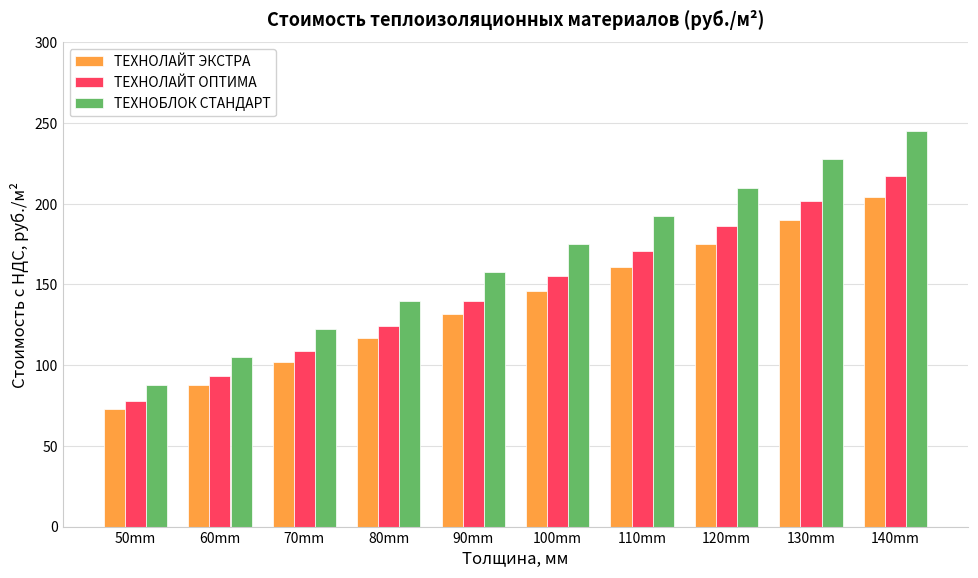

What position from the right is 140mm?

1